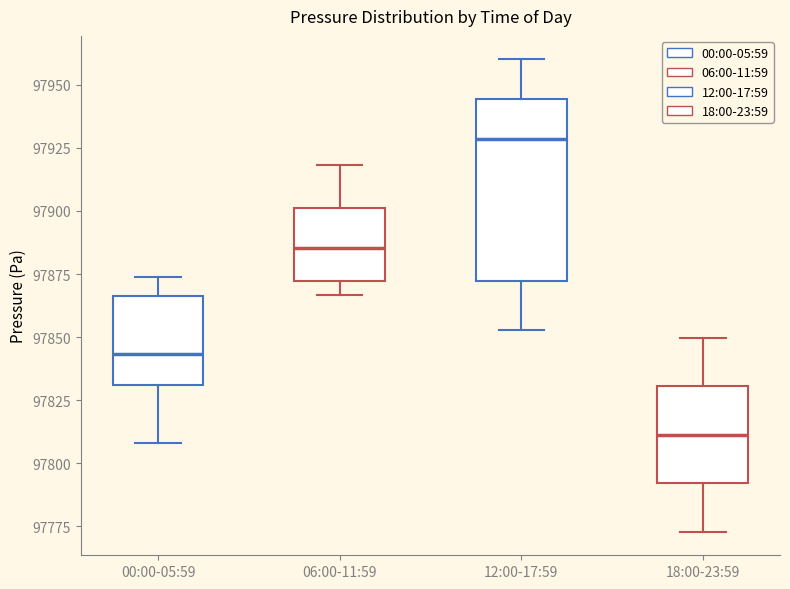

Reading left to right, read every box against the y-axis: the position of its median line, the range the box covers, and the ends of its whiskers. The values are not printed on the chart, so give them approximately, as read against the axis.

00:00-05:59: median 97845, box 97830 to 97865, whiskers 97810 to 97875
06:00-11:59: median 97885, box 97870 to 97900, whiskers 97865 to 97920
12:00-17:59: median 97930, box 97870 to 97945, whiskers 97855 to 97960
18:00-23:59: median 97810, box 97790 to 97830, whiskers 97775 to 97850